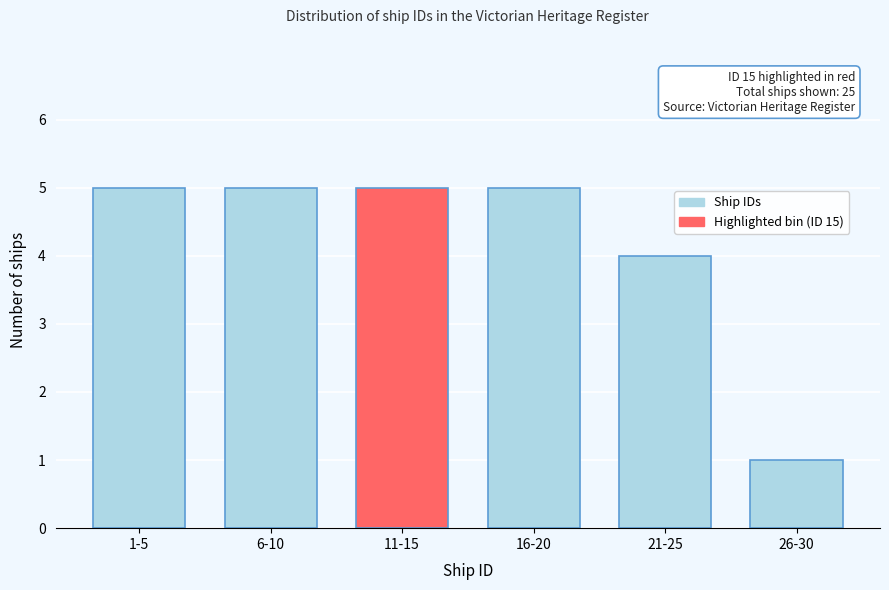

Reading left to right, extract all data points from this chart.

1-5=5	6-10=5	11-15=5	16-20=5	21-25=4	26-30=1